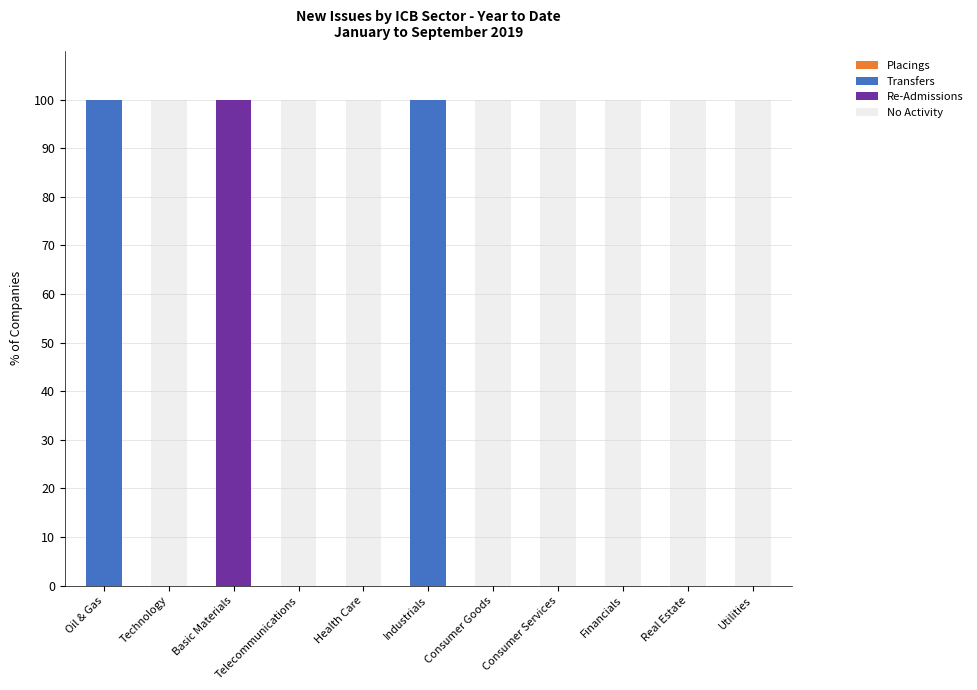

True or false: Transfers has a value of 0 at Utilities.

True